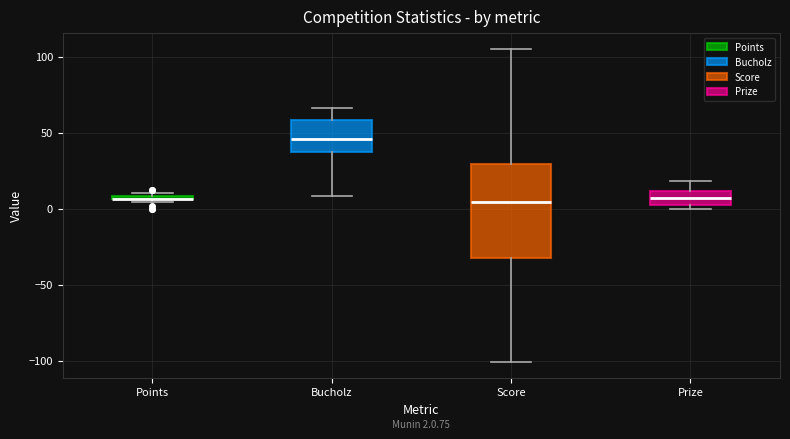

Which box is the tallest, from its lower edge to its upper edge?

Score